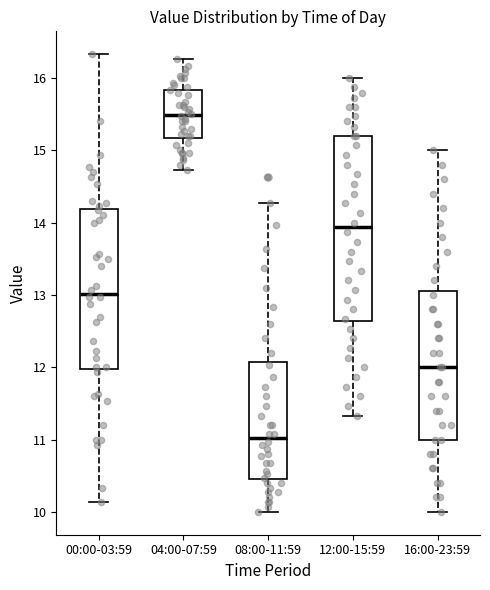

Which box is the tallest, from its lower edge to its upper edge?

12:00-15:59